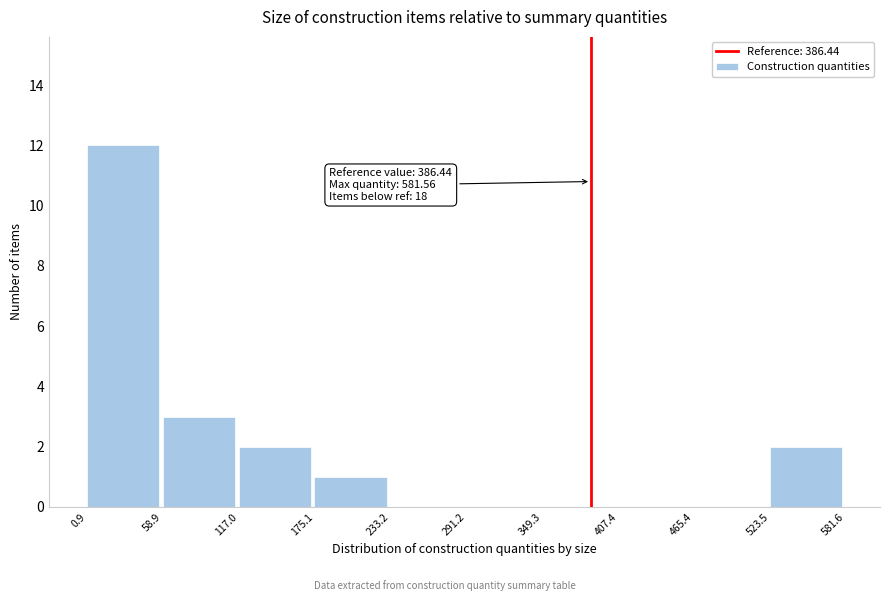

Over which range of the x-axis is the bar tallest?

0.9 to 58.9